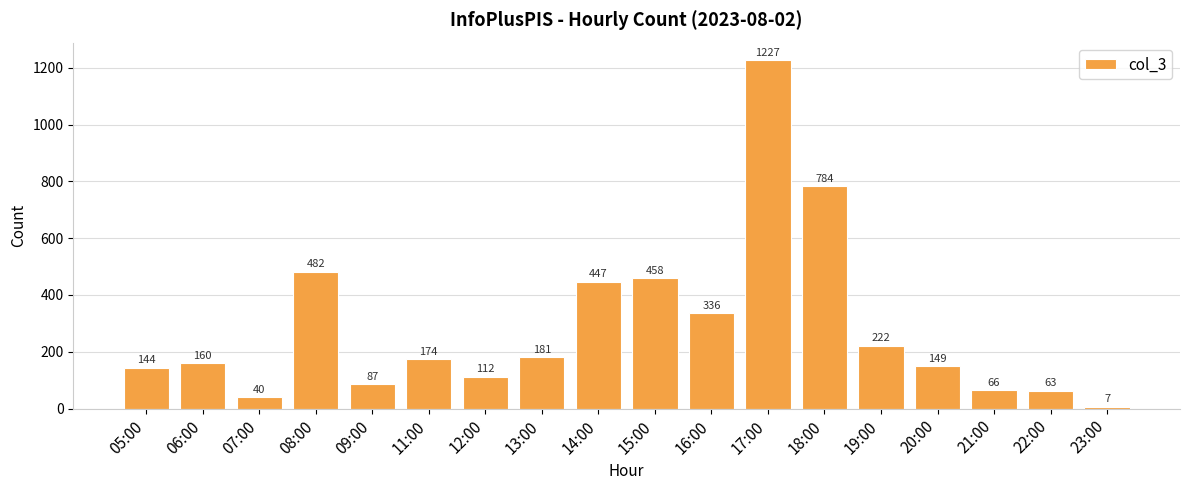

How many bars are there in total?

18